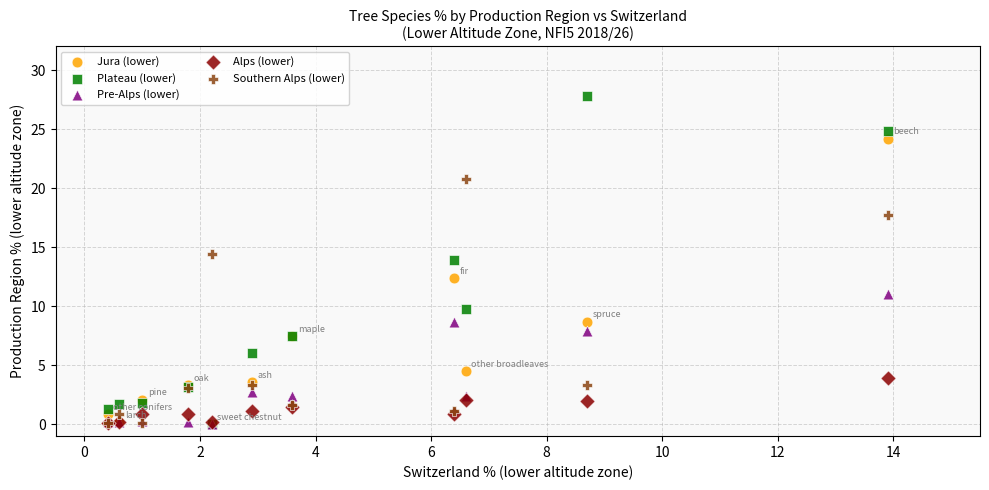

In the Pre-Alps (lower) series, what Y value is closest to 5?

2.7